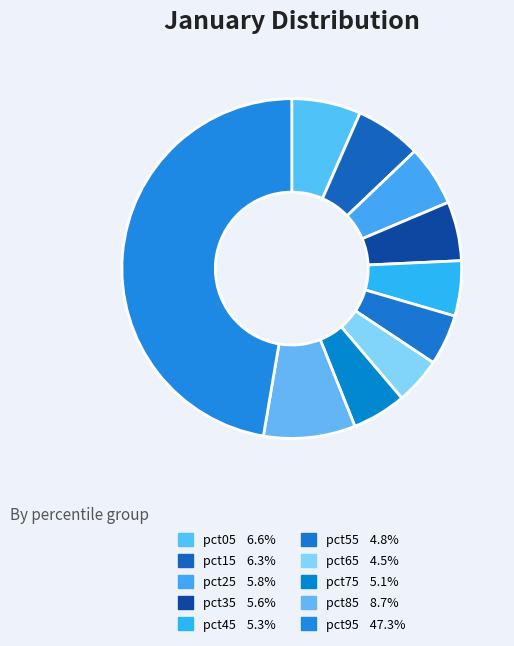

True or false: pct85 accounts for 1% of the total.

False